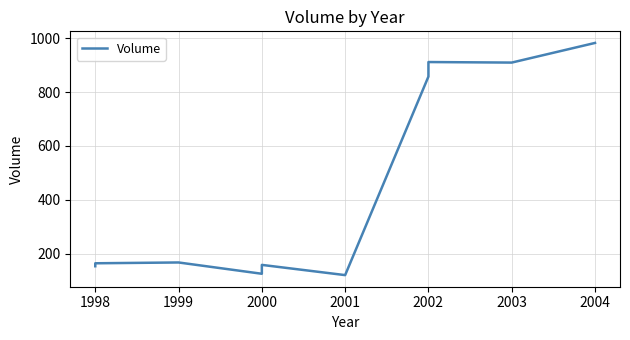

How many points are higher than both their immediate neighbors (excluding endpoints)?

3